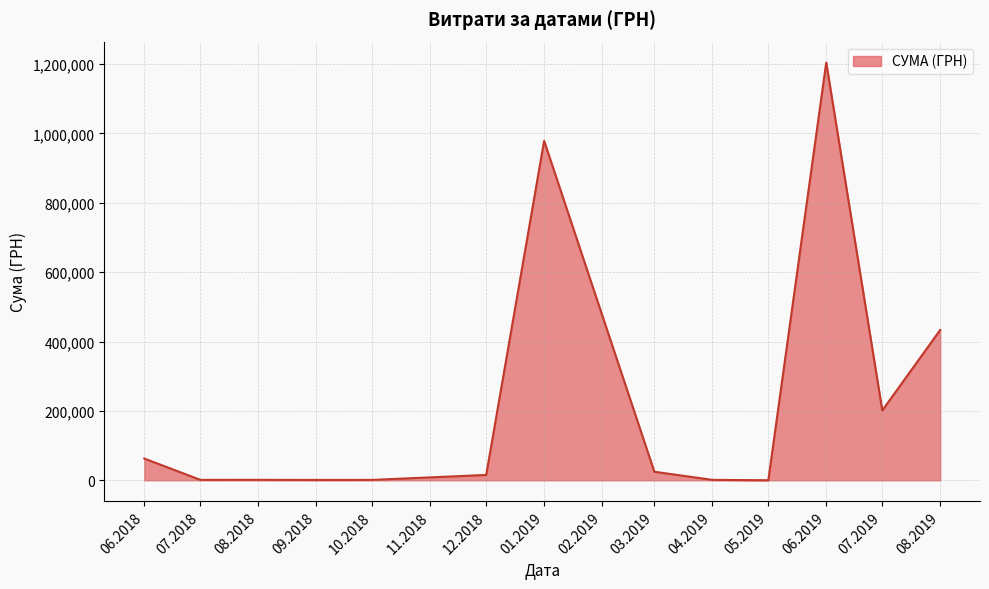

What is the ratio of the value at 08.2019 to the value at 01.2019?

0.4